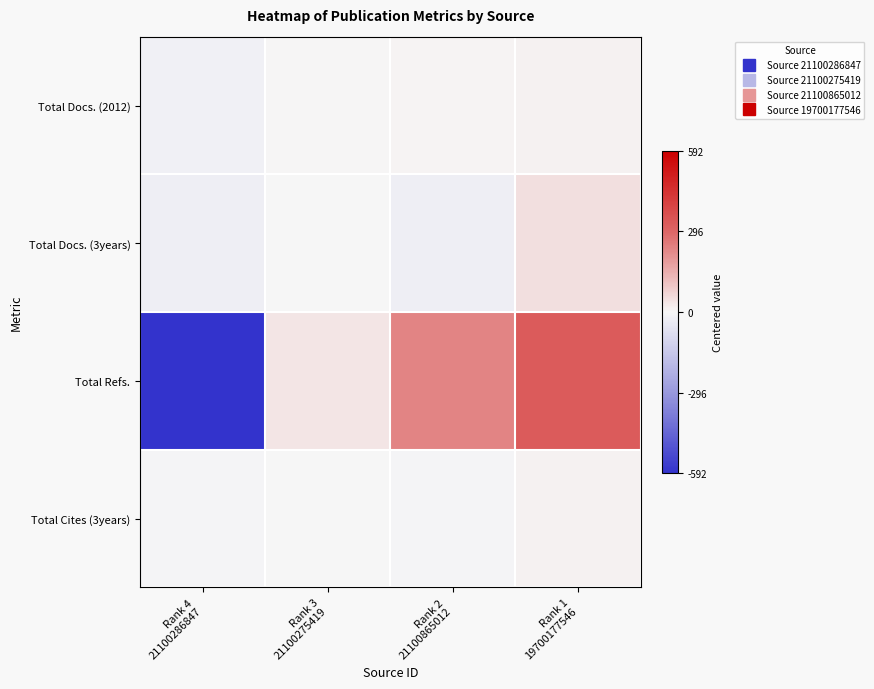

Which category has the highest value across all series?

Rank 1
19700177546